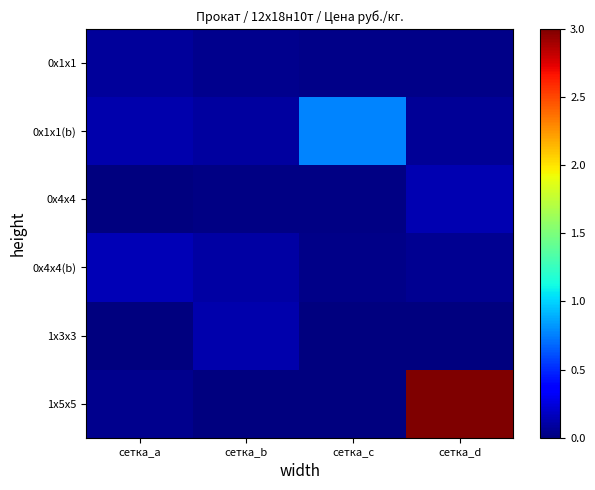

What is the sum of the 0х1х1 values at сетка_c and сетка_a?

0.1